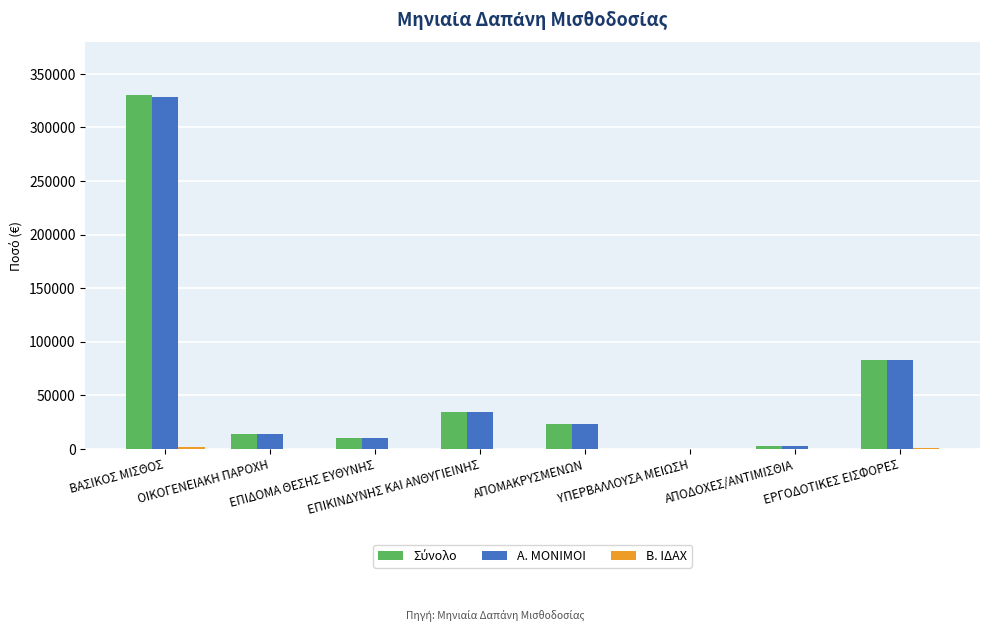

What is the average value of the Α. ΜΟΝΙΜΟΙ series?

61886.3